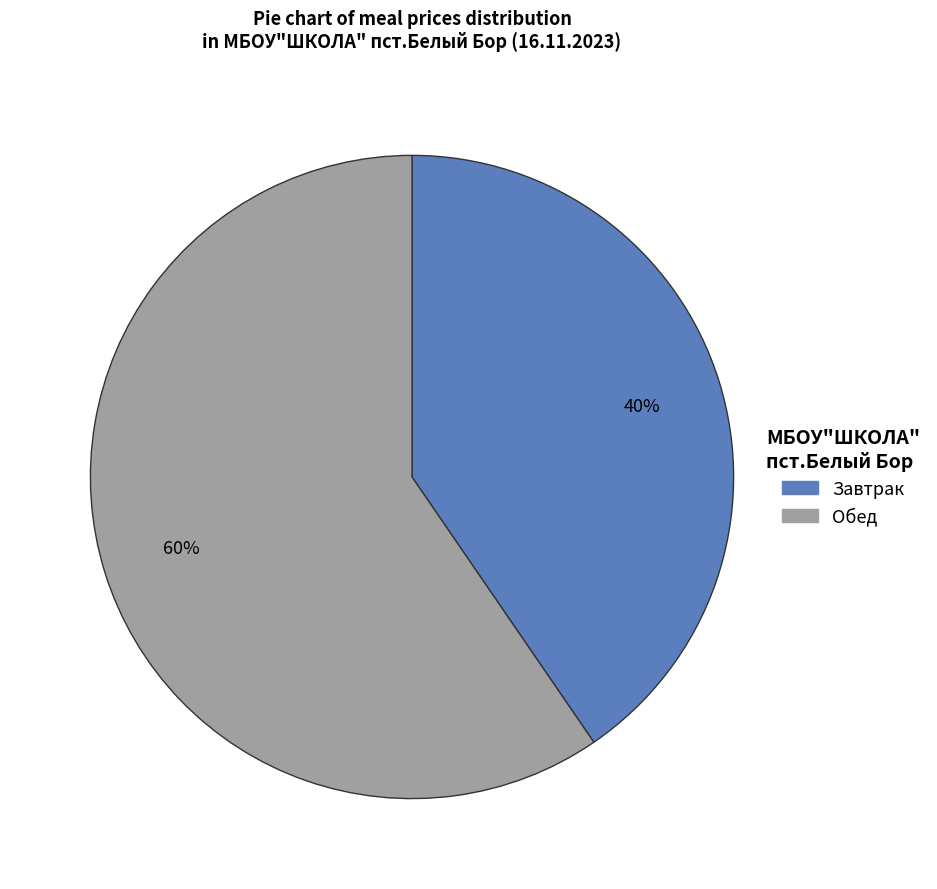

To the nearest percent, what is the average slice percentage?

50%